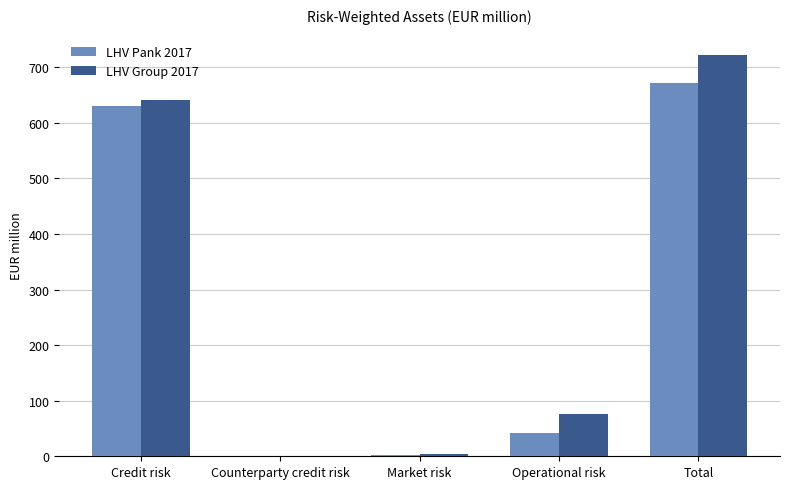

Between Operational risk and Total, which series saw the biggest shift?

LHV Group 2017